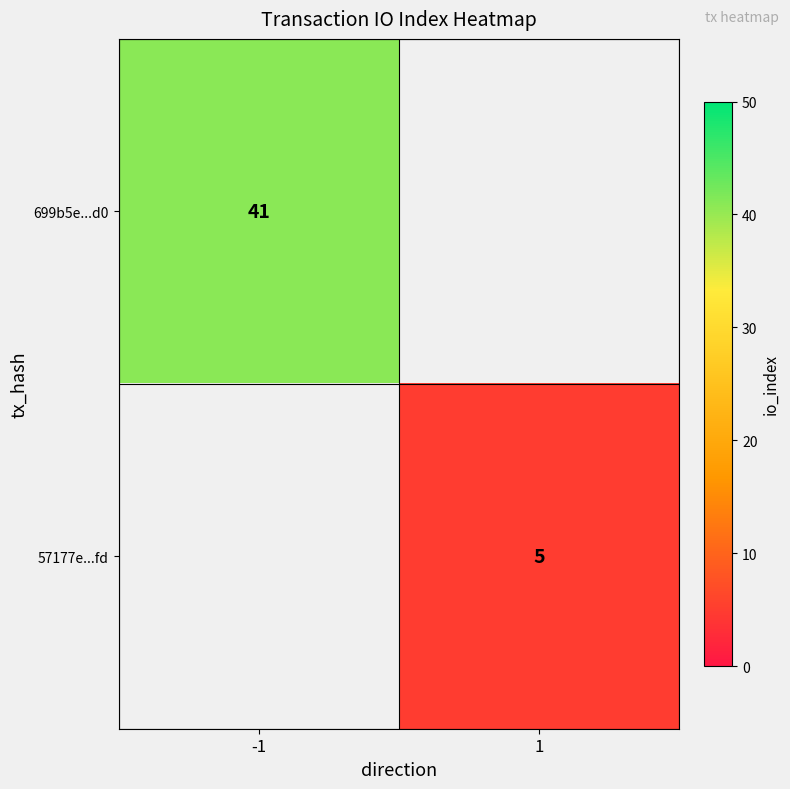

Is it true that 699b5e...d0 equals 41 at -1?

True